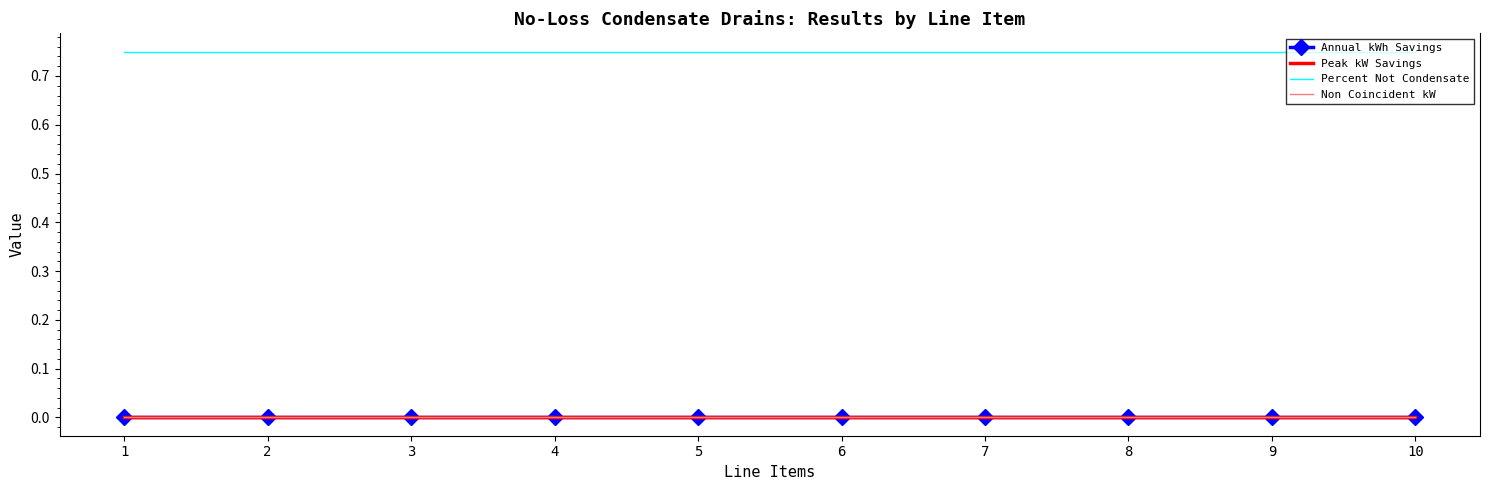

What are all the series names shown in the legend?

Annual kWh Savings, Peak kW Savings, Percent Not Condensate, Non Coincident kW